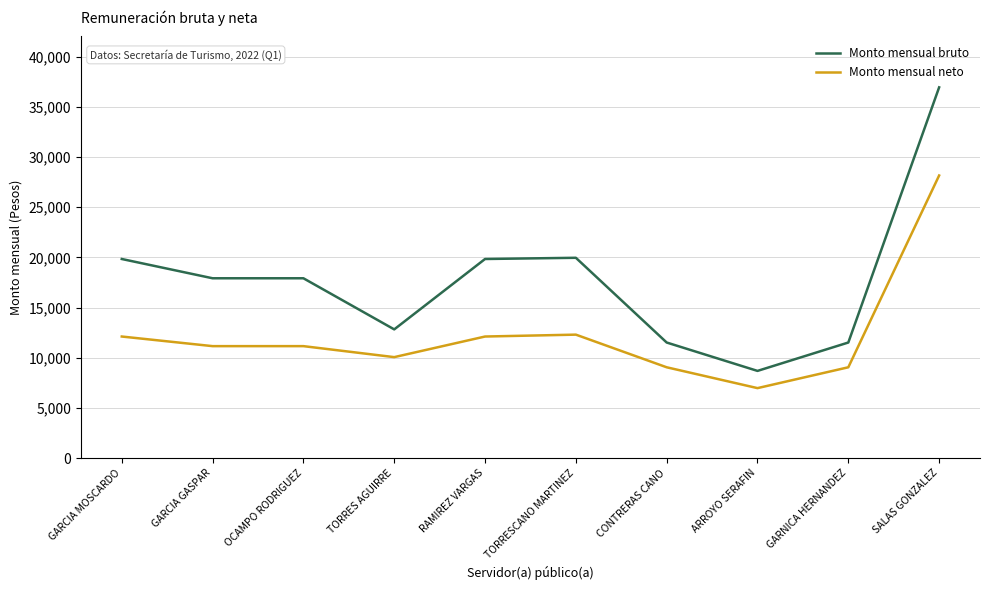

True or false: Monto mensual neto and Monto mensual bruto intersect in this chart.

False